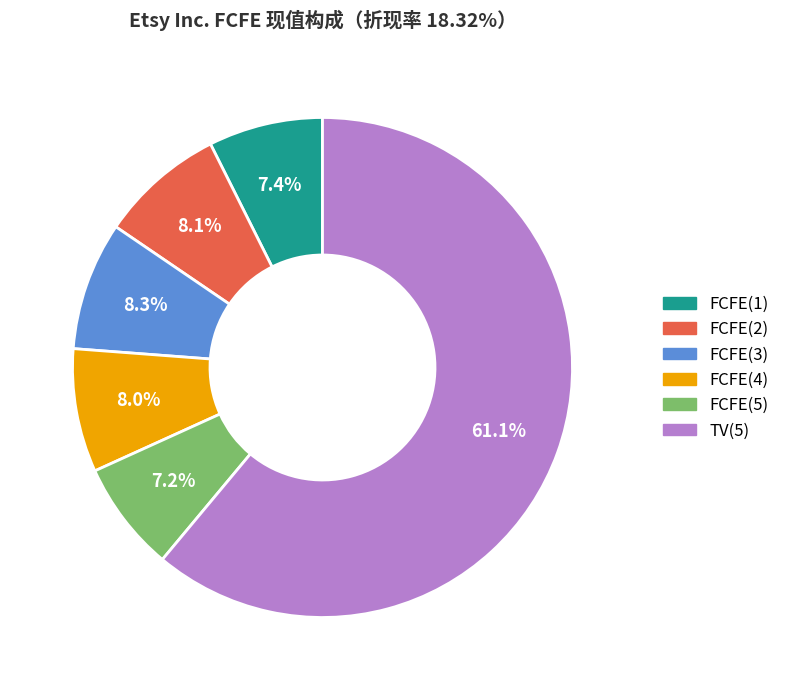

Is it true that FCFE(2) is 8% of the pie?

True